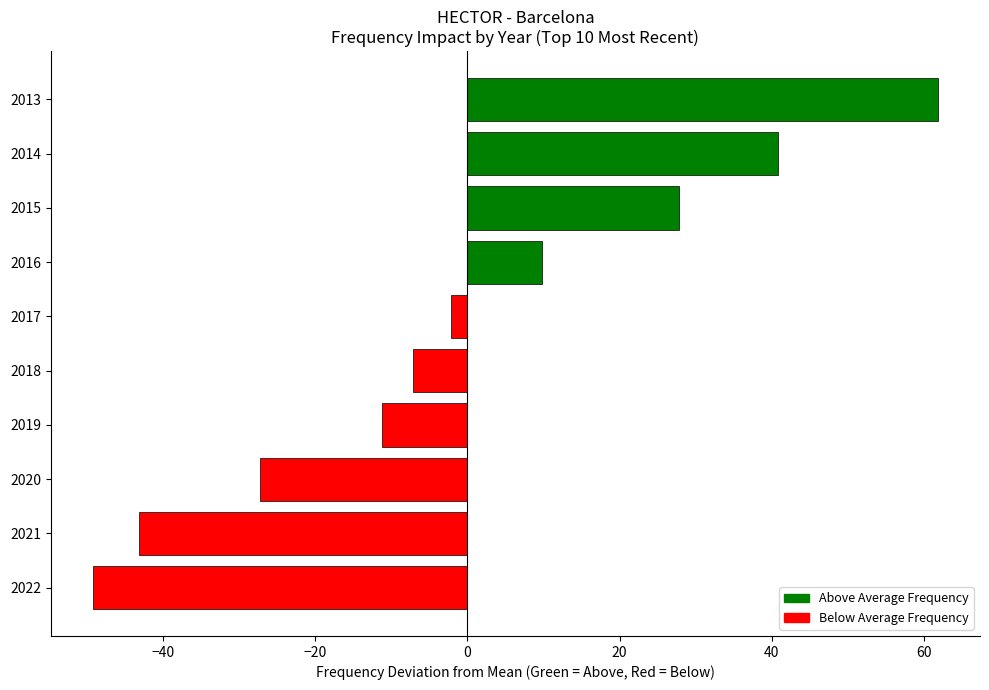

What is the change in value from 2019 to 2015?

+39.0